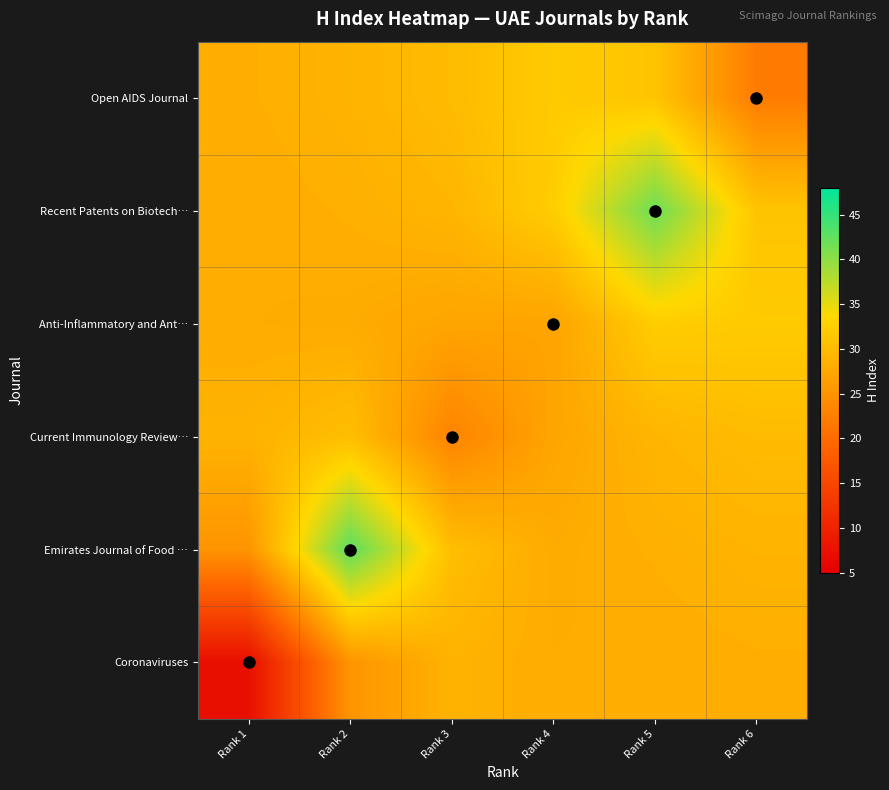

Count the number of data series in this chart.

6